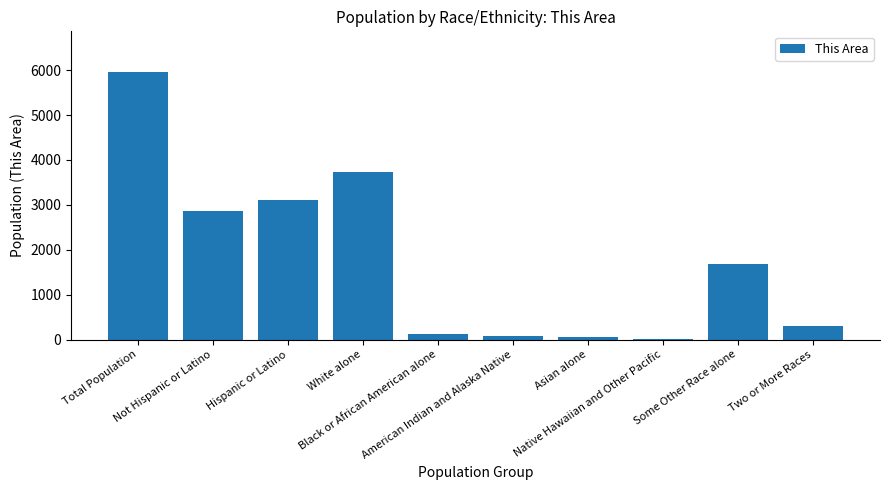

What is the sum of all values?

17907